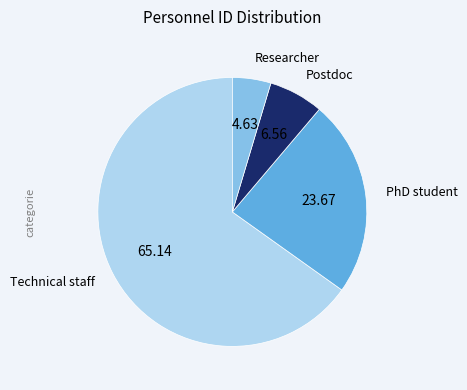

Which slice is the smallest?

Researcher